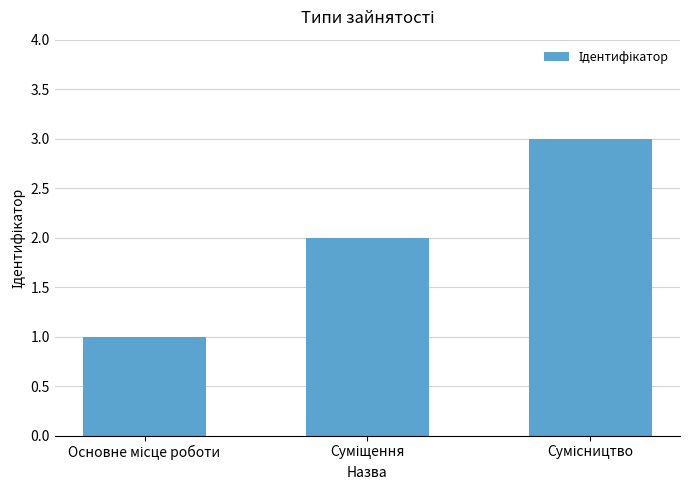

What is the sum of all values?

6